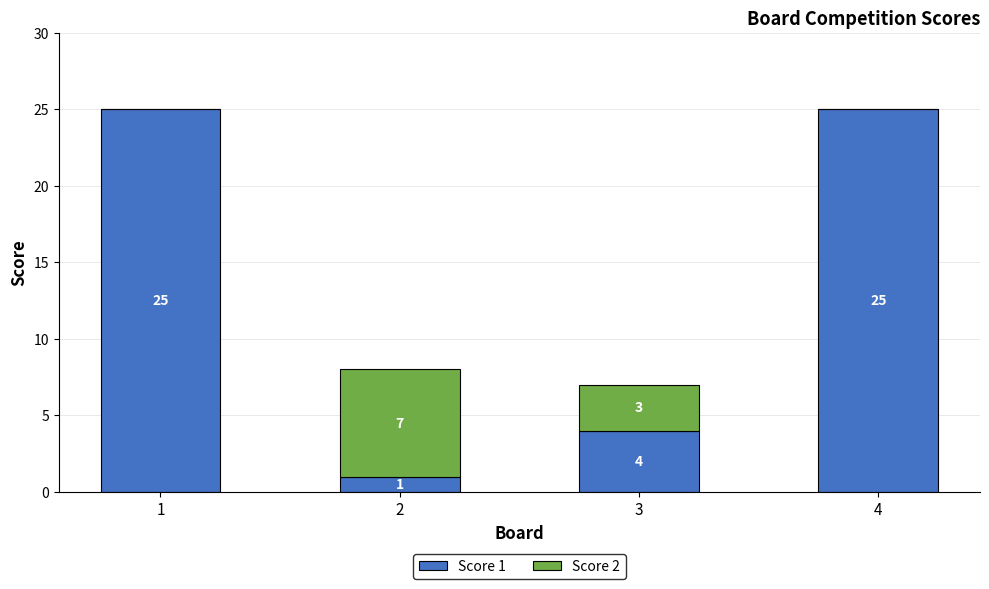

Reading left to right, transcribe the values for Score 1.

1=25	2=1	3=4	4=25